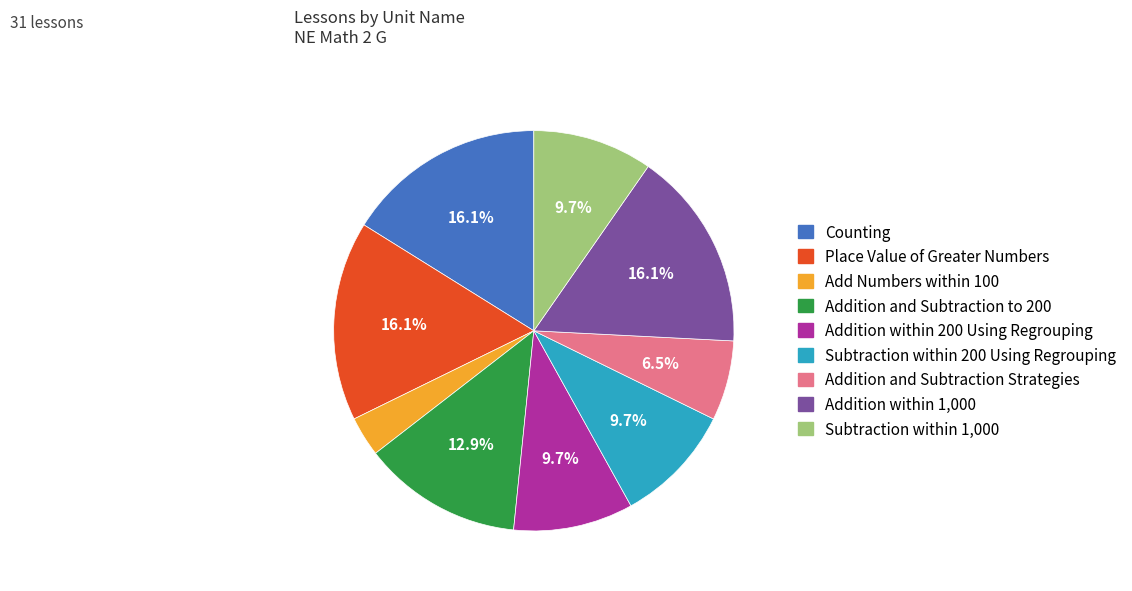

What is the total percentage of Place Value of Greater Numbers and Addition and Subtraction Strategies?

22.6%